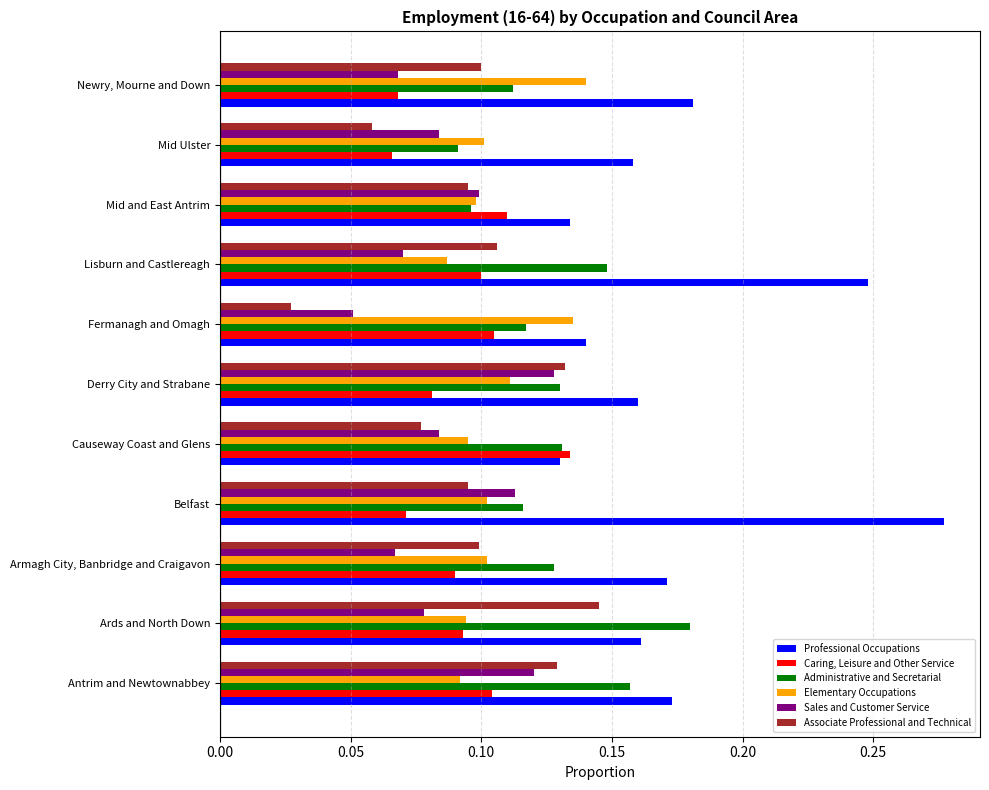

At how many categories does at least one series exceed 0?

11